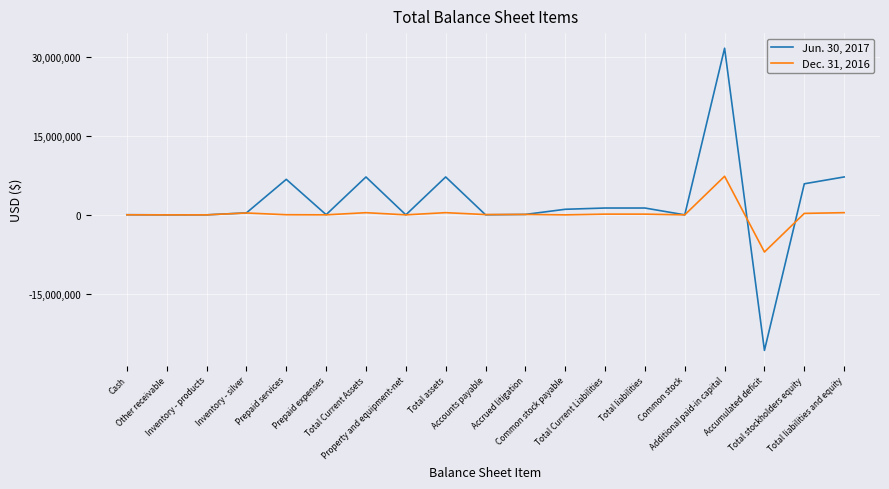

What is the smallest value displayed?

-25713458